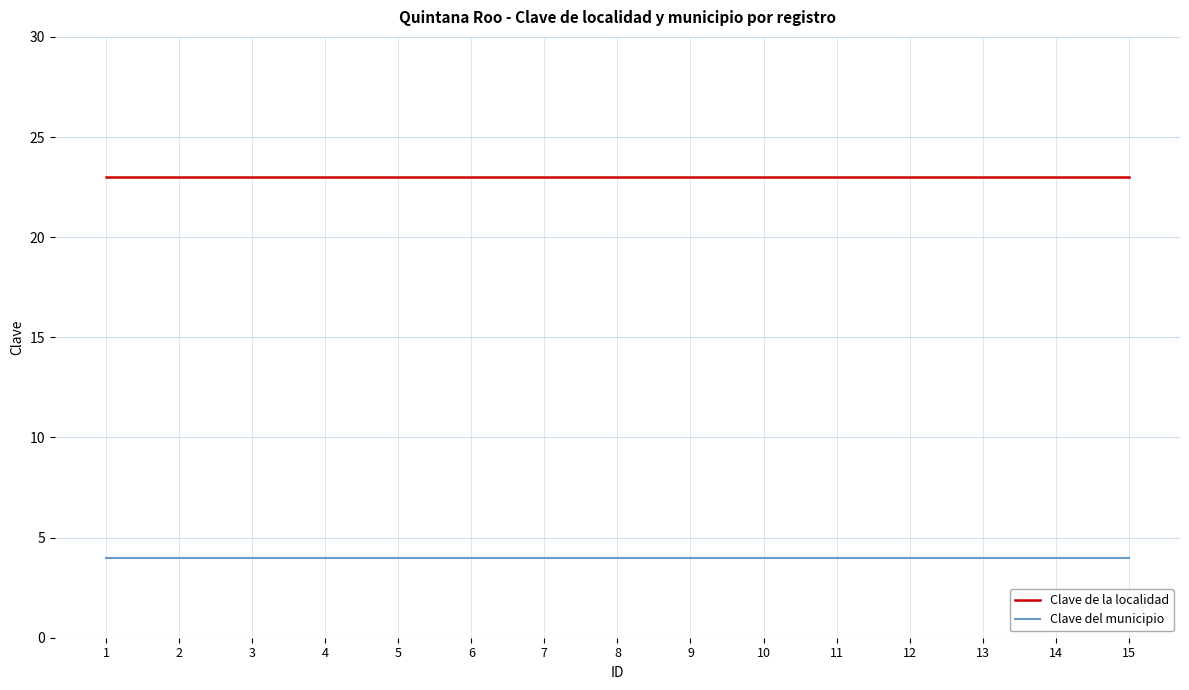

List the series in order of their peak value, highest first.

Clave de la localidad, Clave del municipio